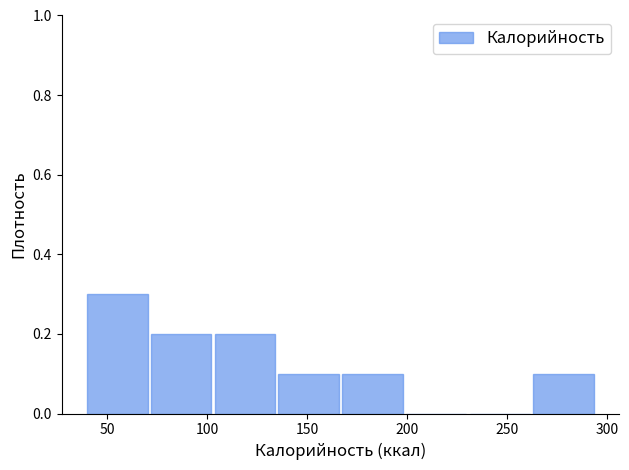

How tall is the bar that spans 70 to 105 on the x-axis? Neither the bar edges nor the heights are printed on the chart, so give them approximately, as read against the axes.

0.2